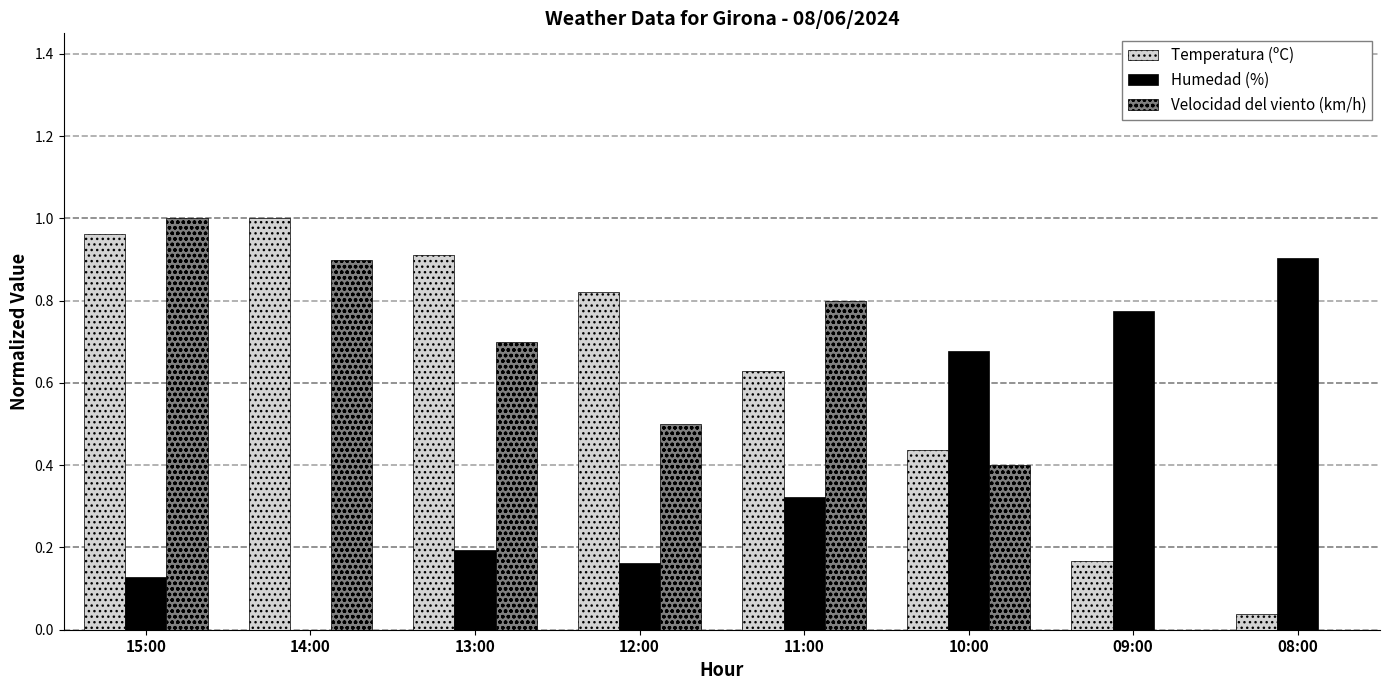

What is the sum of all Velocidad del viento (km/h) values?

4.3